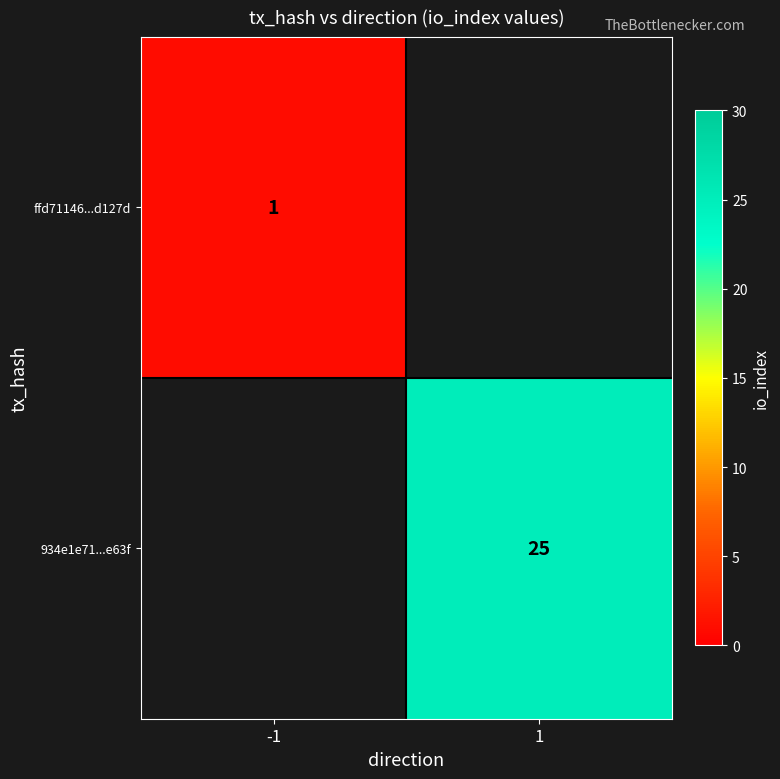

Between -1 and 1, which is larger?

1